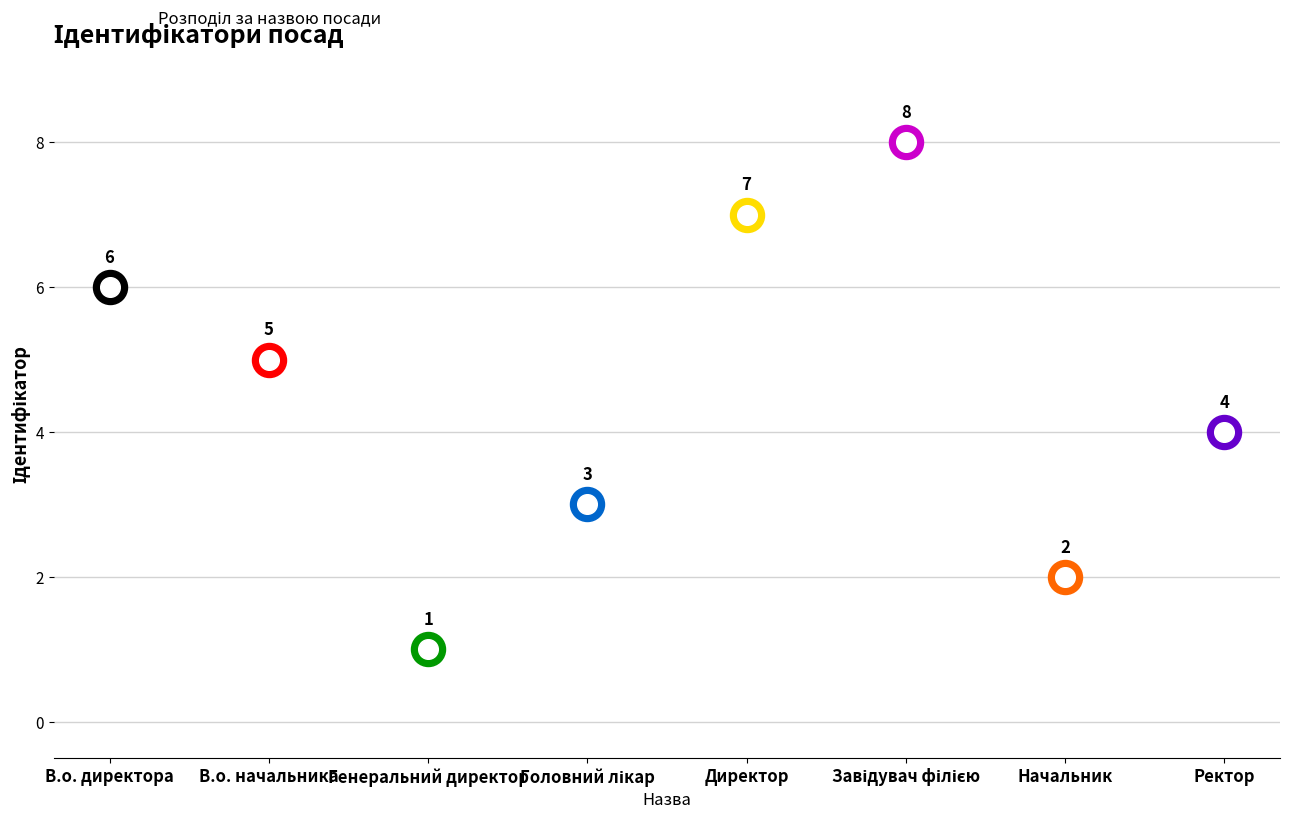

Approximately how many times larger is the value at Директор compared to Головний лікар?

2.3